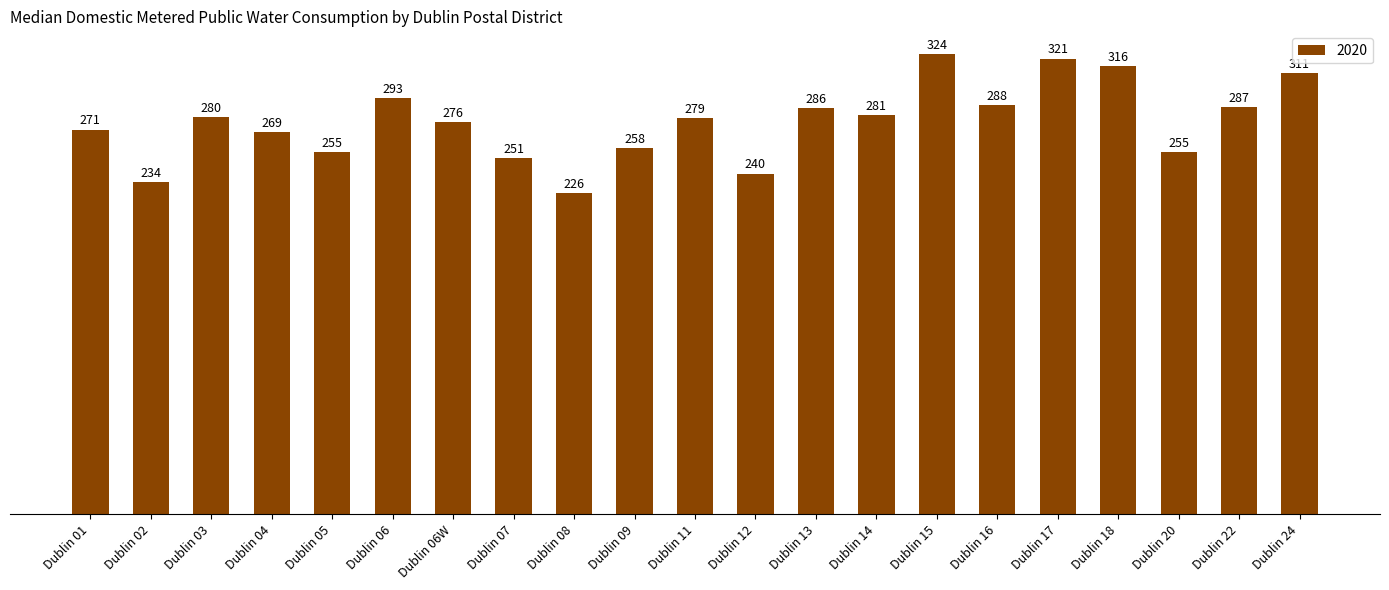

The value at Dublin 06W is 276. True or false?

True